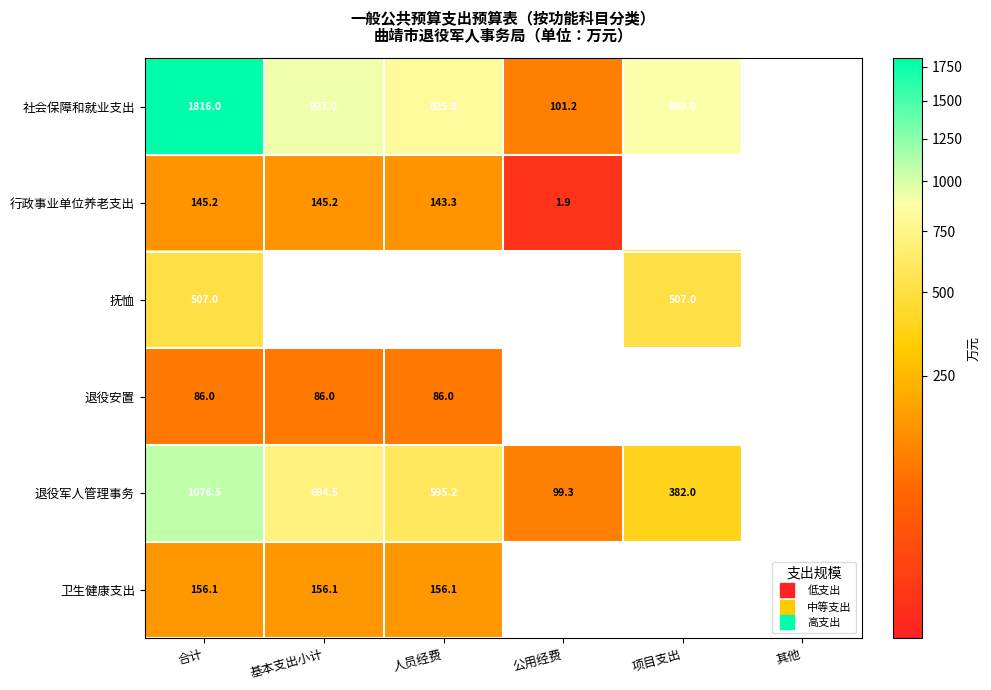

What is the highest value of the 退役军人管理事务 series?

1076.5